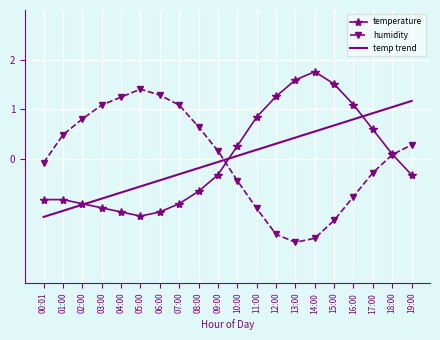

What position from the left is 08:00?

9